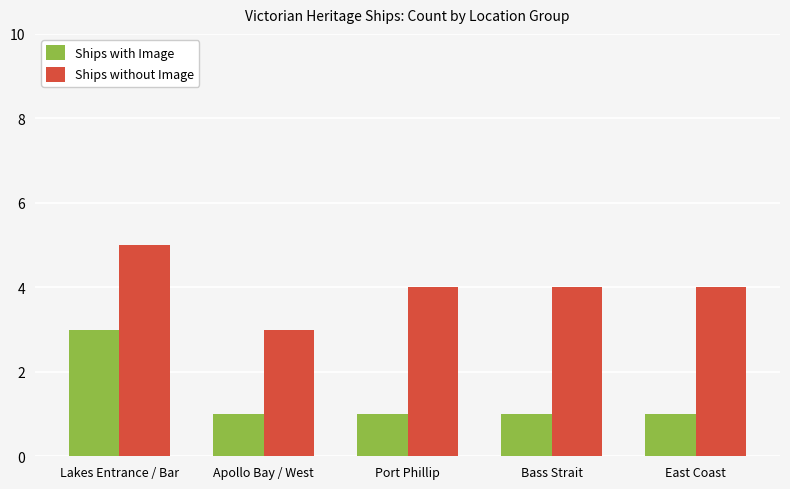

Does the chart contain any negative values?

No